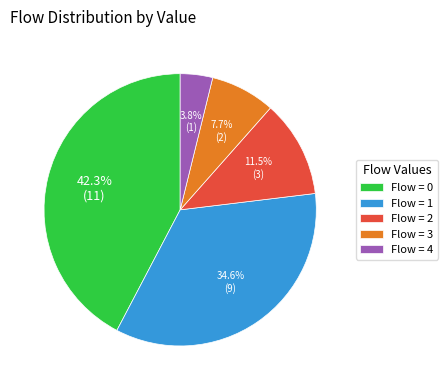

Which category has the smallest portion of the pie?

Flow = 4